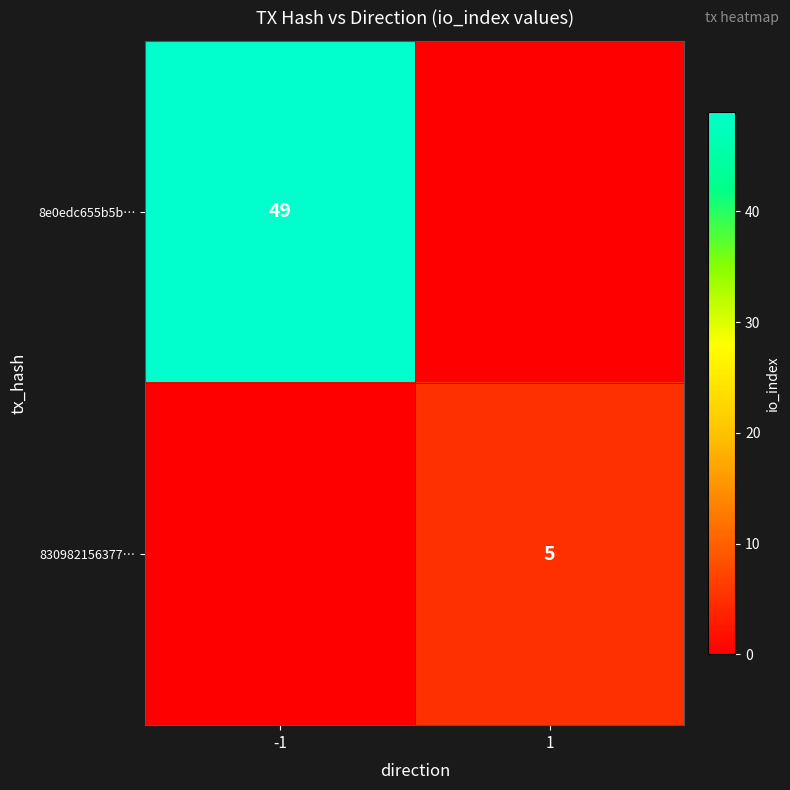

The value of 830982156377… at 1 is 3. True or false?

False